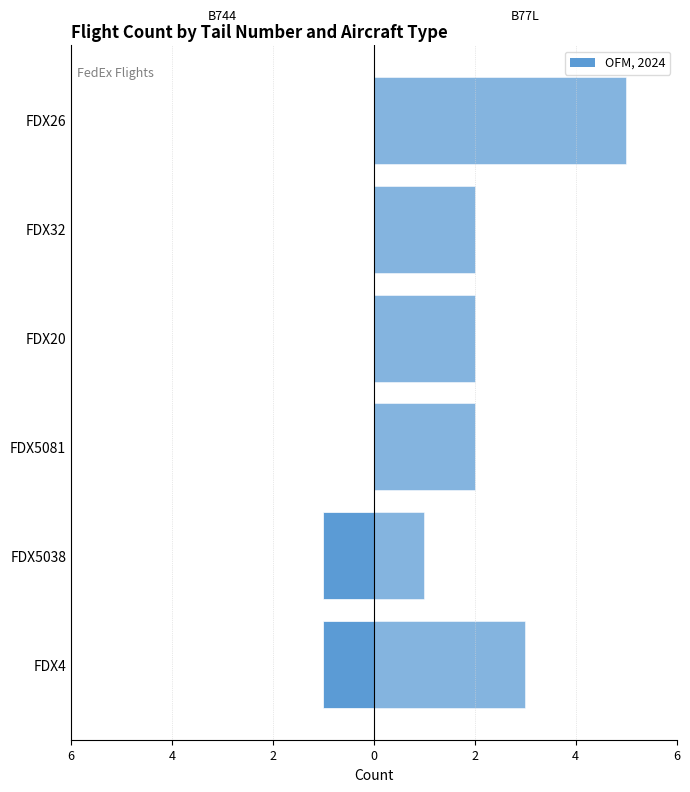

How many data points in B77L are above 2?

2